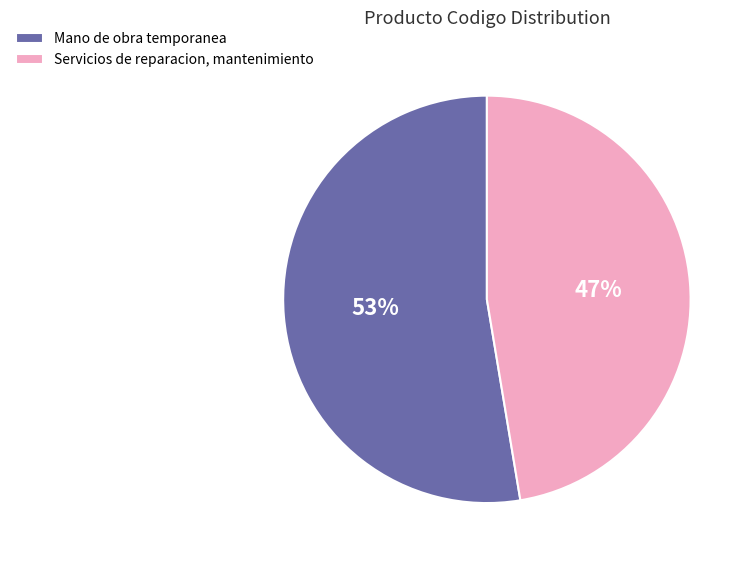

Combined, do Servicios de reparacion, mantenimiento and Mano de obra temporanea account for over 50%?

Yes